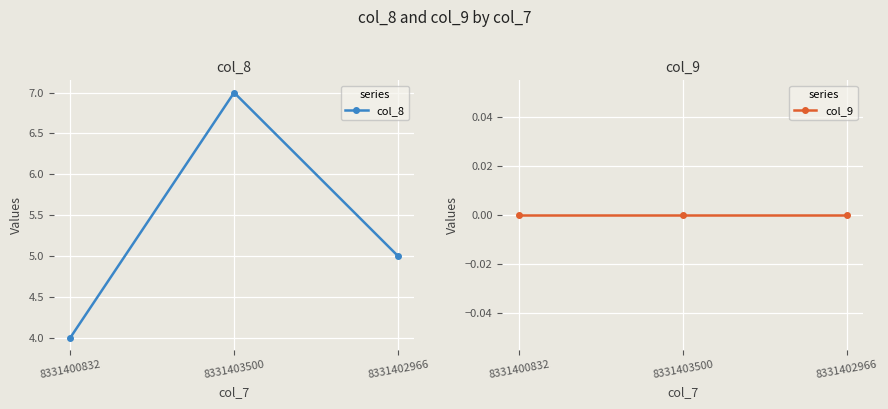

What is the label of the 3rd point from the right?

8331400832